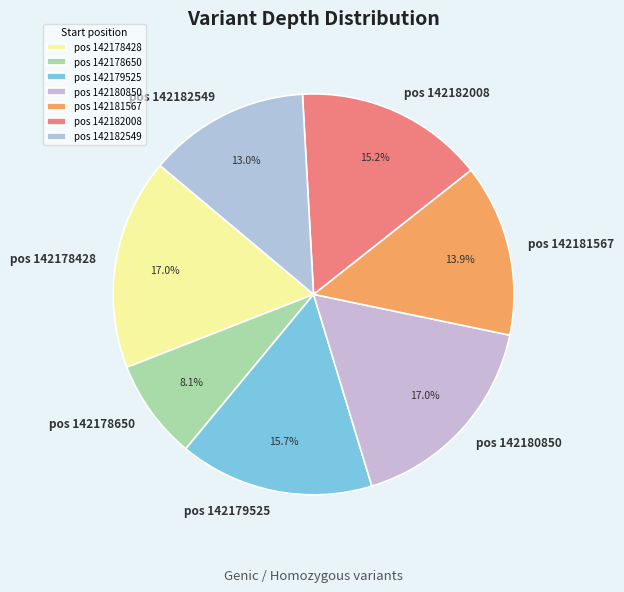

What is the smallest slice in the pie chart?

pos 142178650